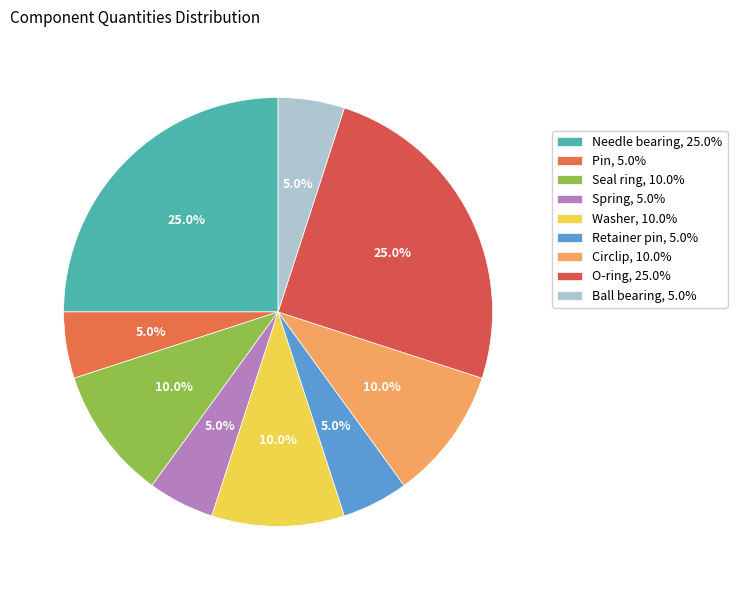

How many segments does this pie chart have?

9